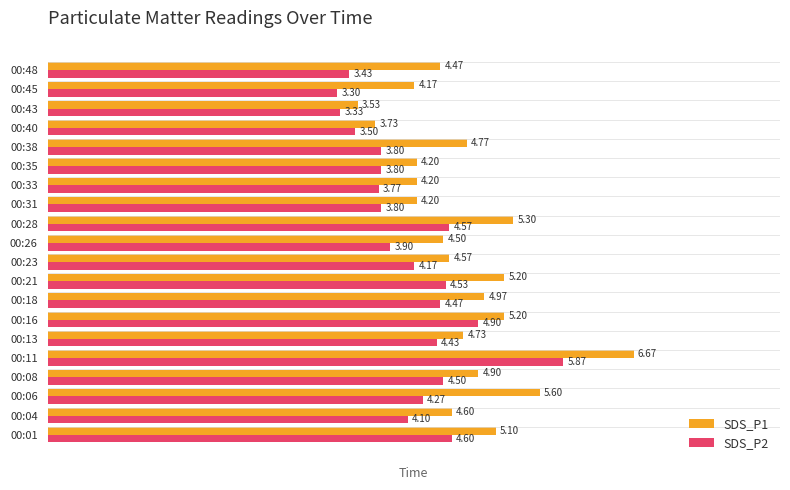

What is the spread (max minus min) of values at 00:11?

0.8